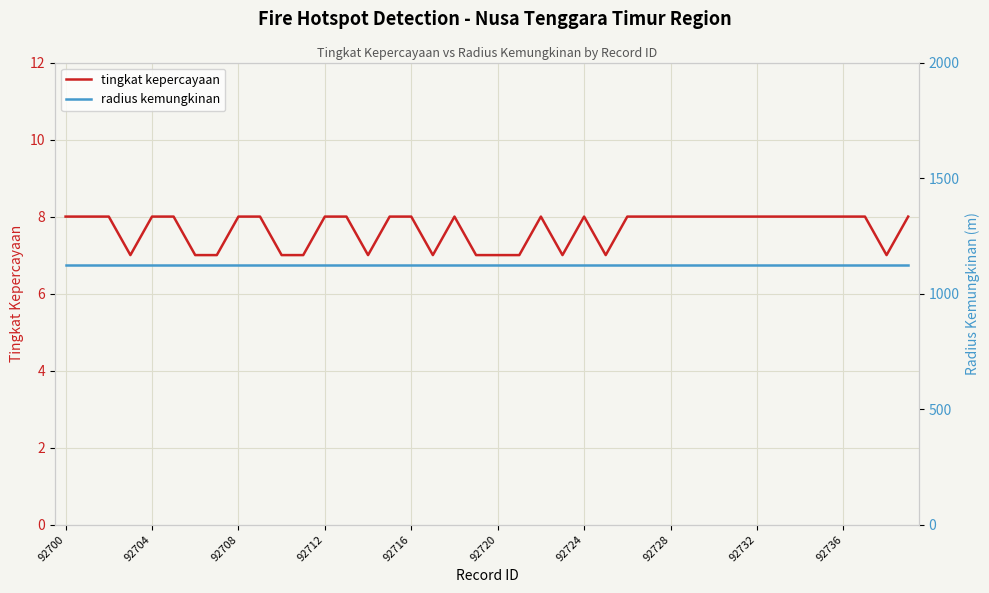

How many data points does each series have?

40